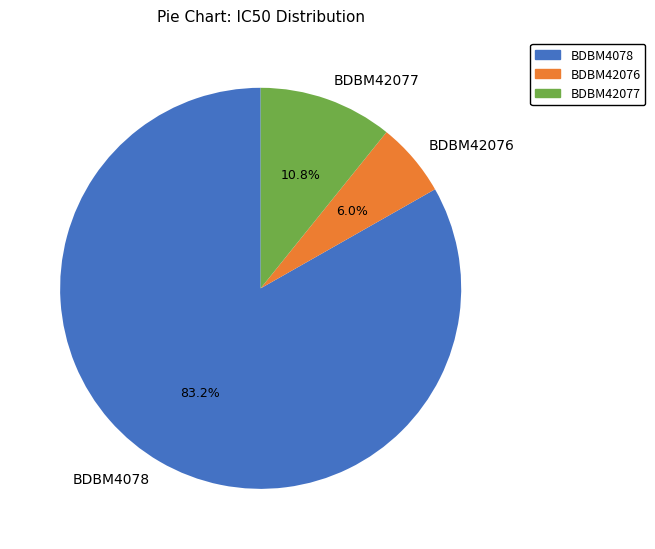

What is the ratio of the value at BDBM42076 to the value at BDBM42077?

0.6